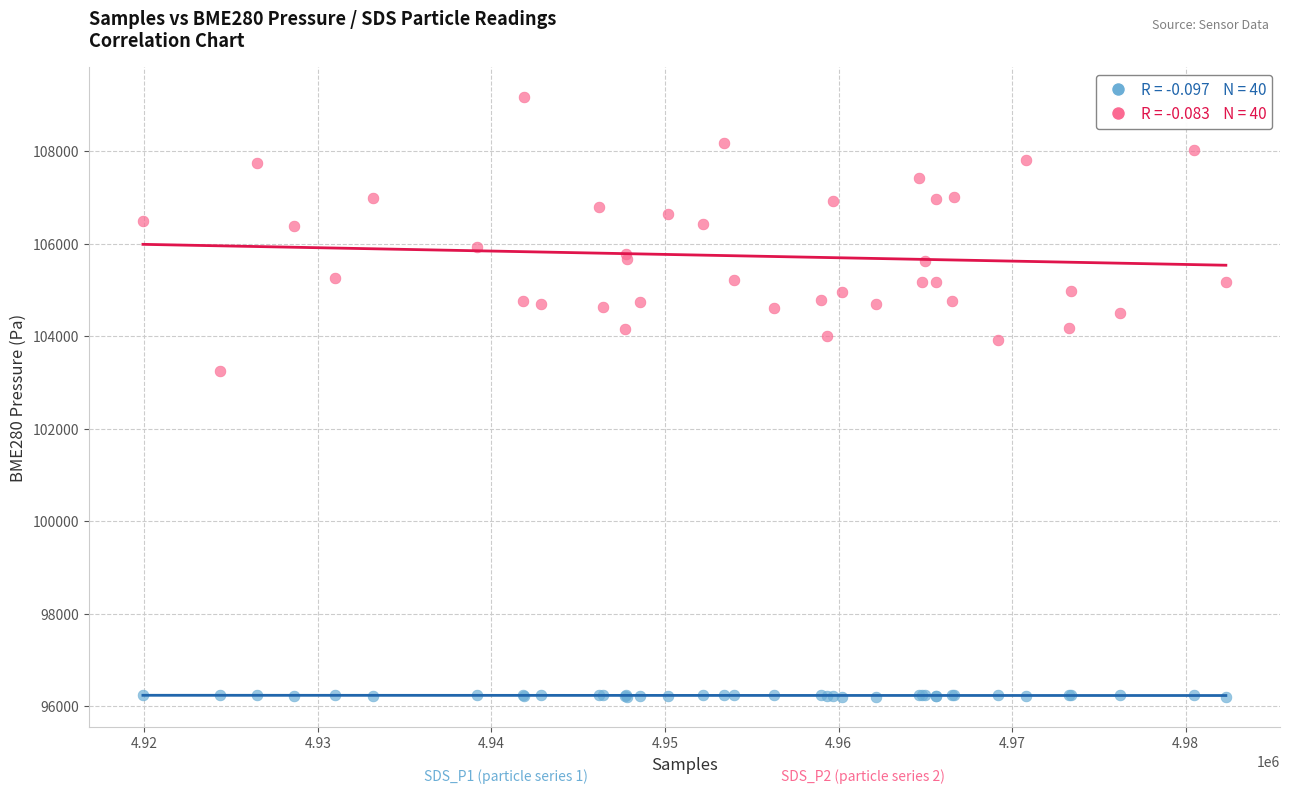

Across all series, what Y value is closest to 102682?

103240.0